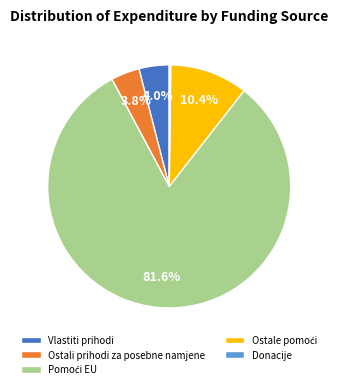

Does any single category account for the majority?

Yes